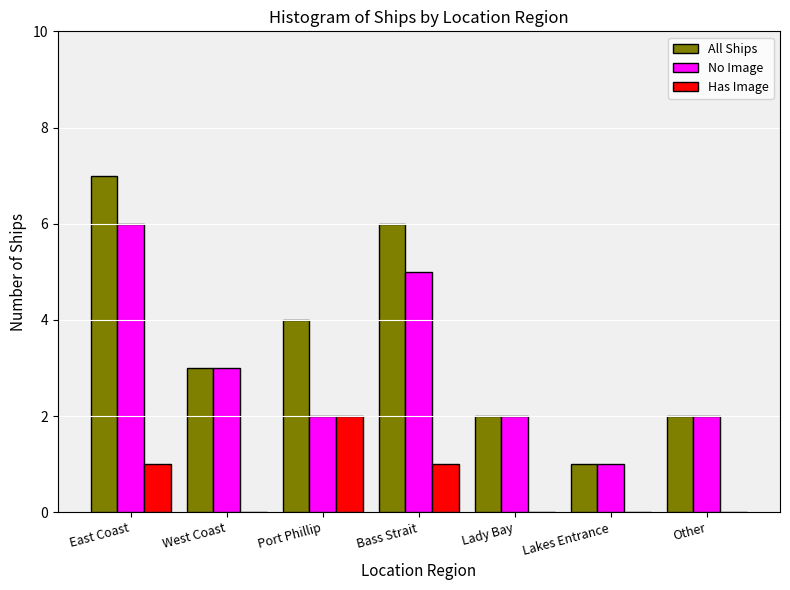

Reading right to left, what are all the values shown in this chart?

All Ships: Other=2	Lakes Entrance=1	Lady Bay=2	Bass Strait=6	Port Phillip=4	West Coast=3	East Coast=7
No Image: Other=2	Lakes Entrance=1	Lady Bay=2	Bass Strait=5	Port Phillip=2	West Coast=3	East Coast=6
Has Image: Other=0	Lakes Entrance=0	Lady Bay=0	Bass Strait=1	Port Phillip=2	West Coast=0	East Coast=1